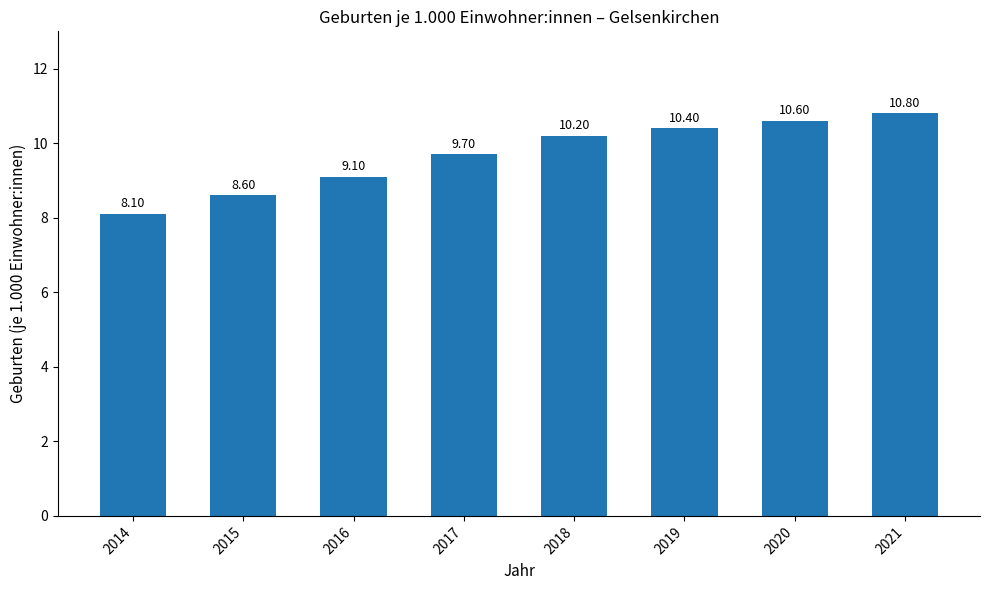

What is the sum of all values?

77.5